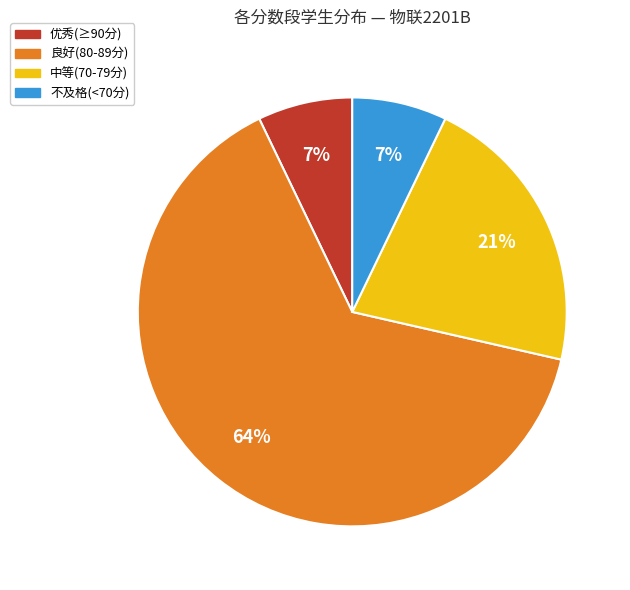

Is there any slice that represents more than half of the pie?

Yes